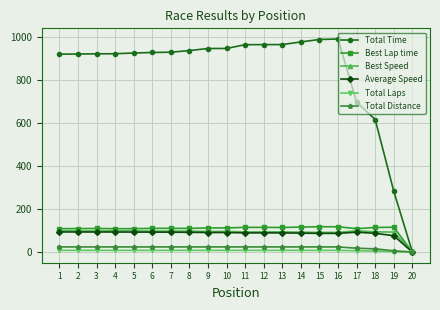

At which label is Total Distance closest to 12?

18